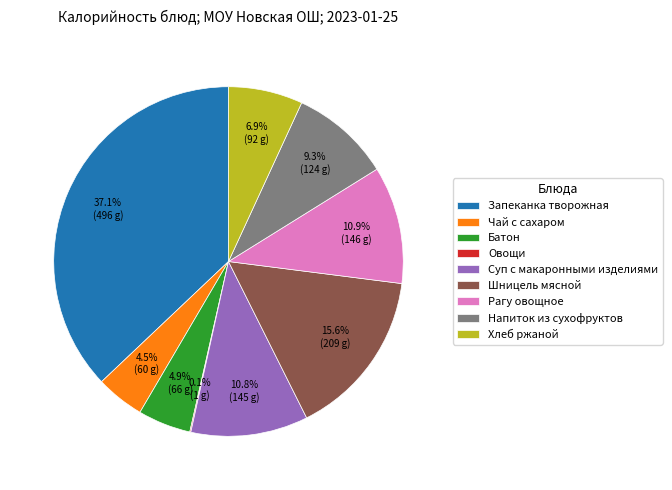

Between Хлеб ржаной and Батон, which is larger?

Хлеб ржаной